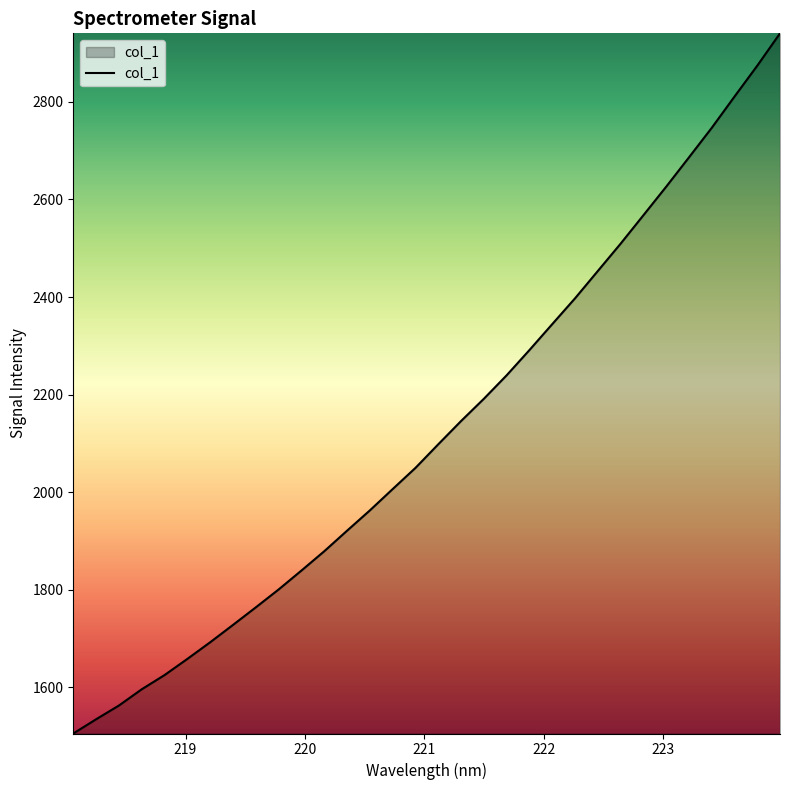

How many lines are shown in the chart?

1